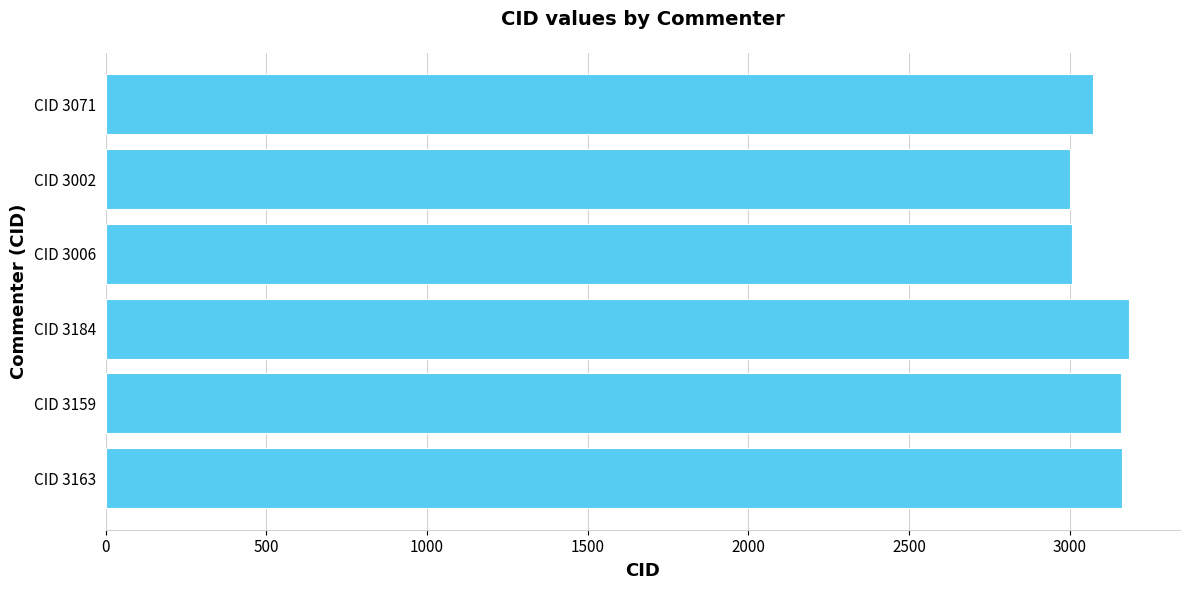

What is the difference between the second highest and second lowest values?

157